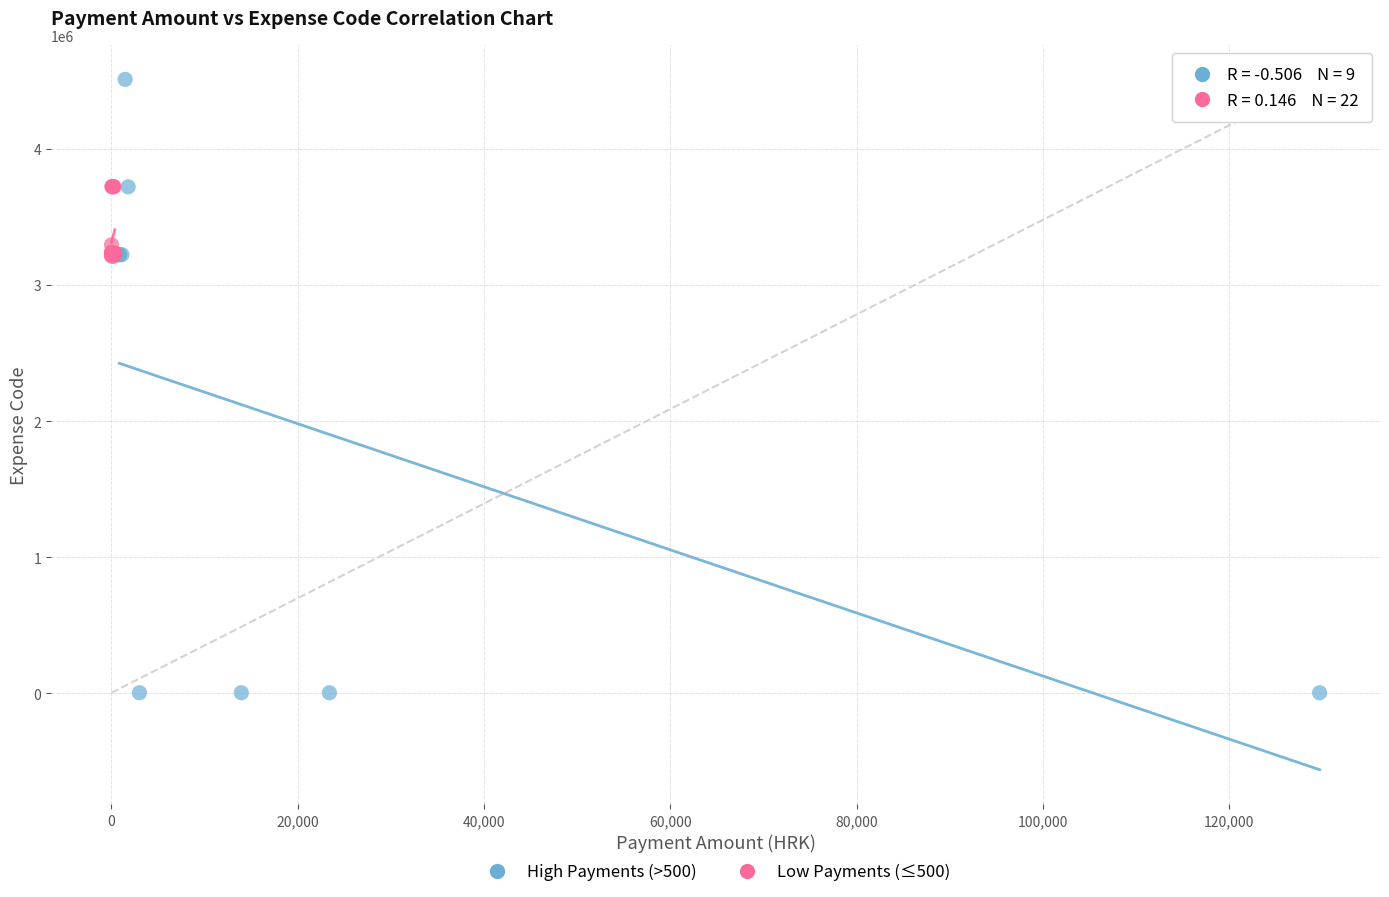

Which series reaches the maximum Y coordinate?

High Payments (>500)